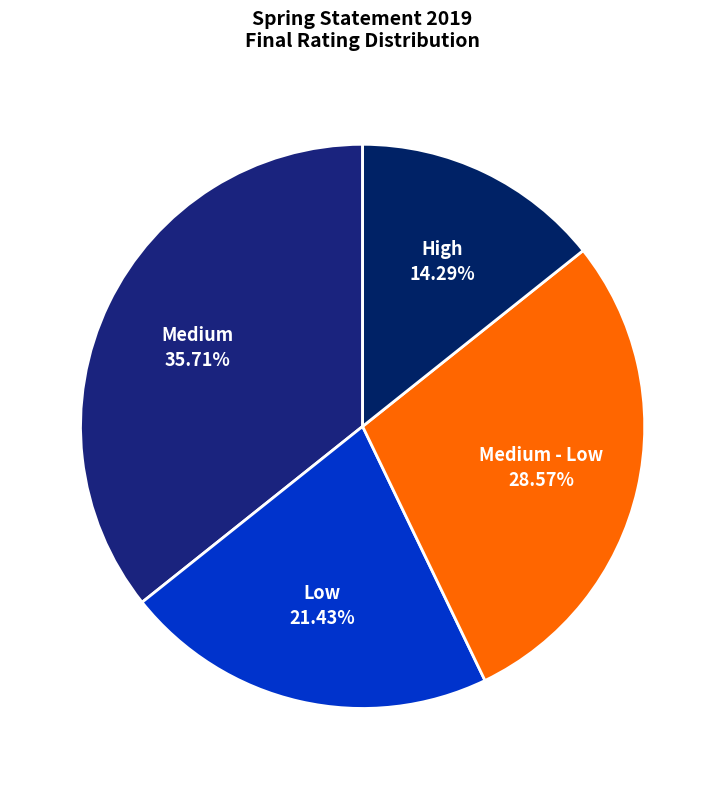

Which slice is the largest?

Medium